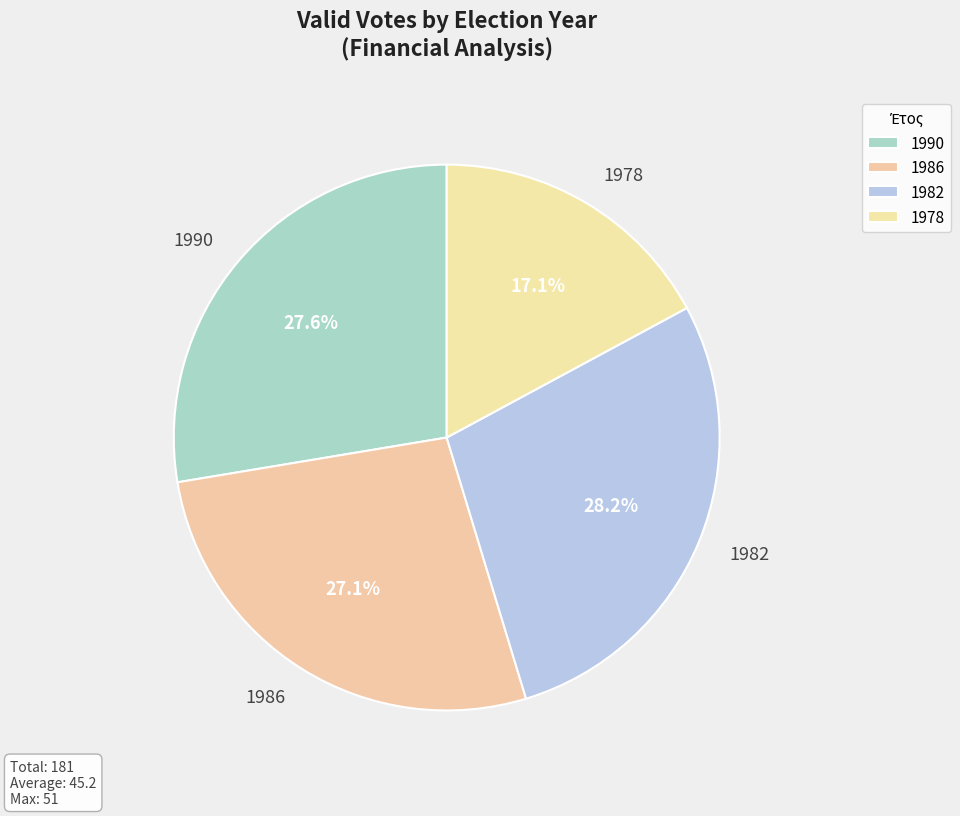

Combined, do 1986 and 1978 account for over 50%?

No